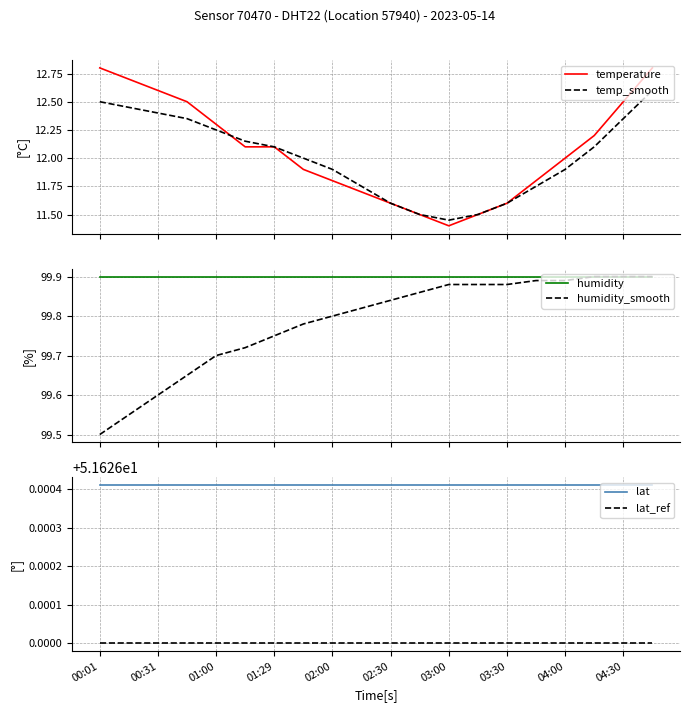

True or false: temp_smooth and lat_ref cross at least once.

False